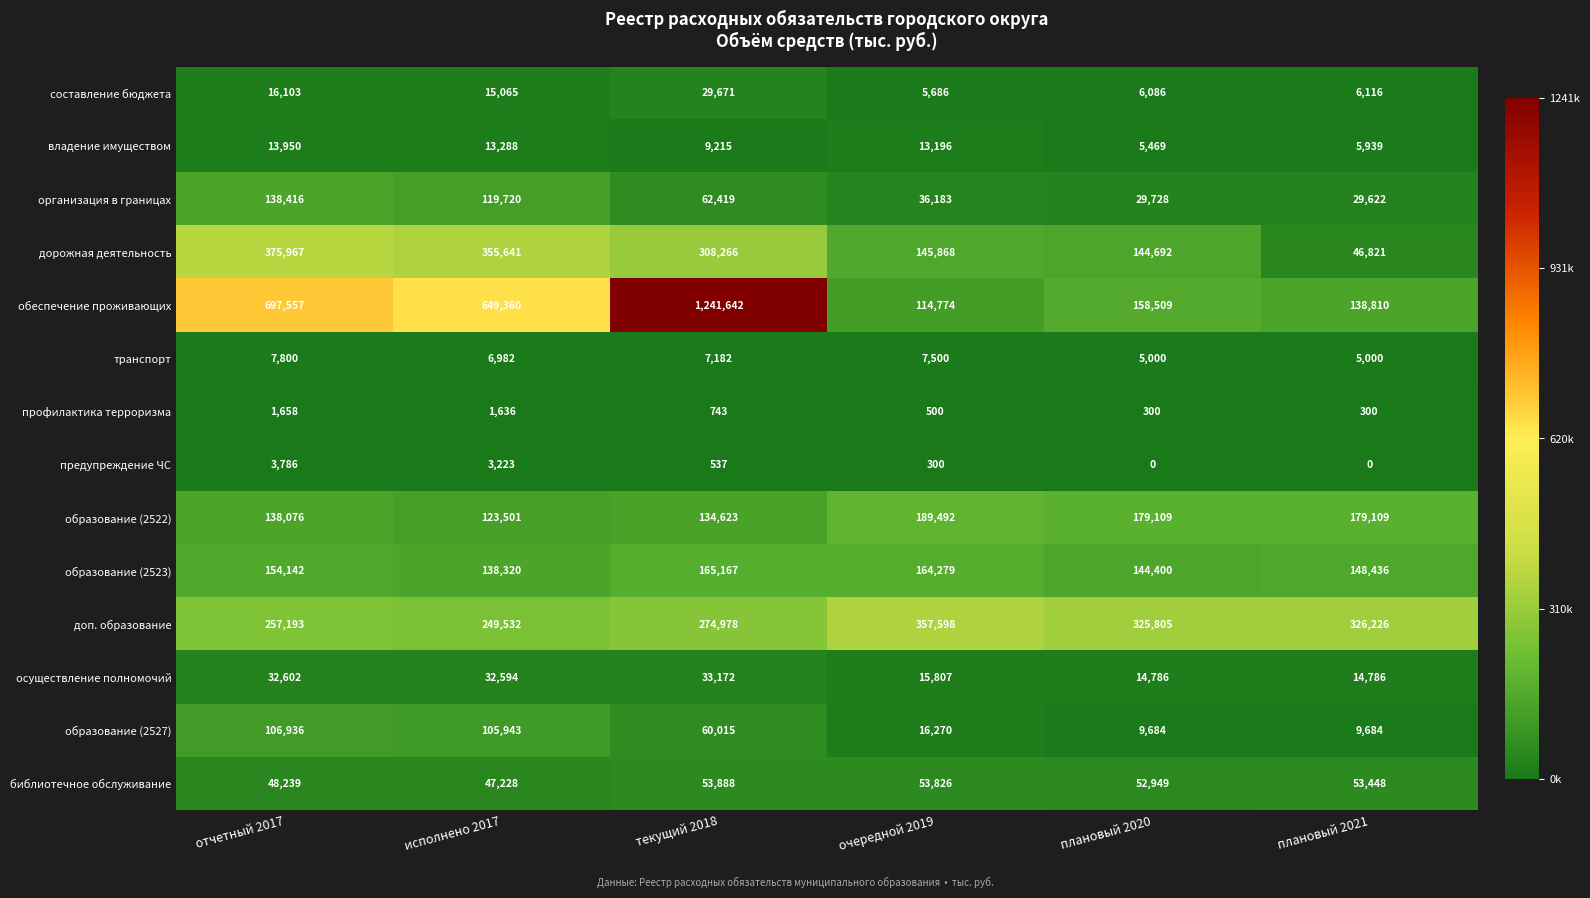

What is the lowest value of the доп. образование series?

249532